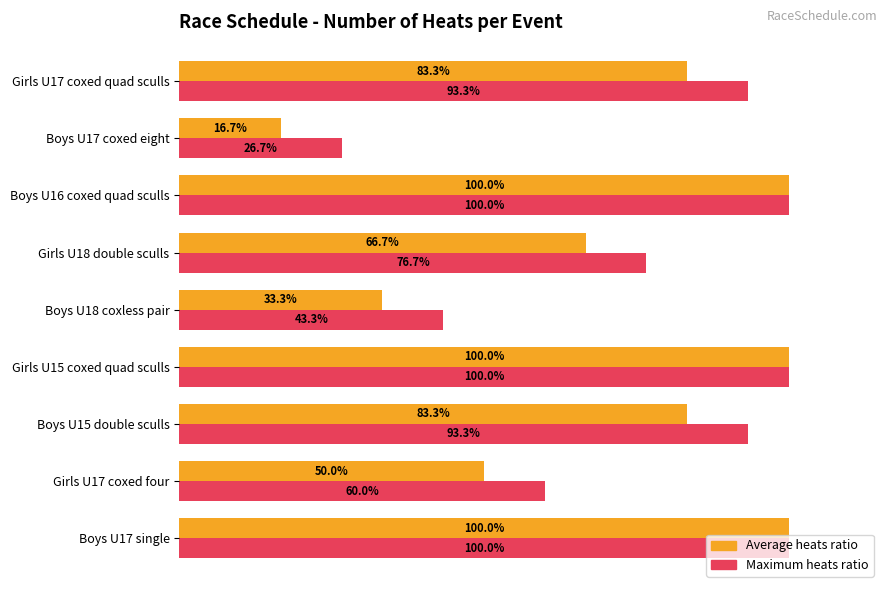

At which category does the chart reach its minimum across all series?

Boys U17 coxed eight